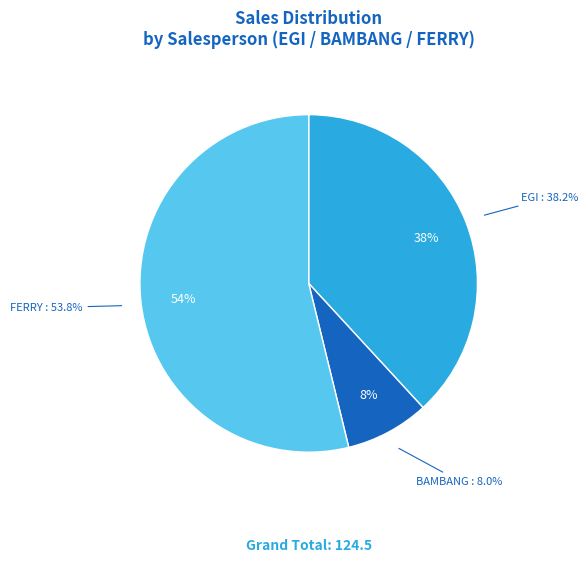

True or false: FERRY accounts for 50% of the total.

False